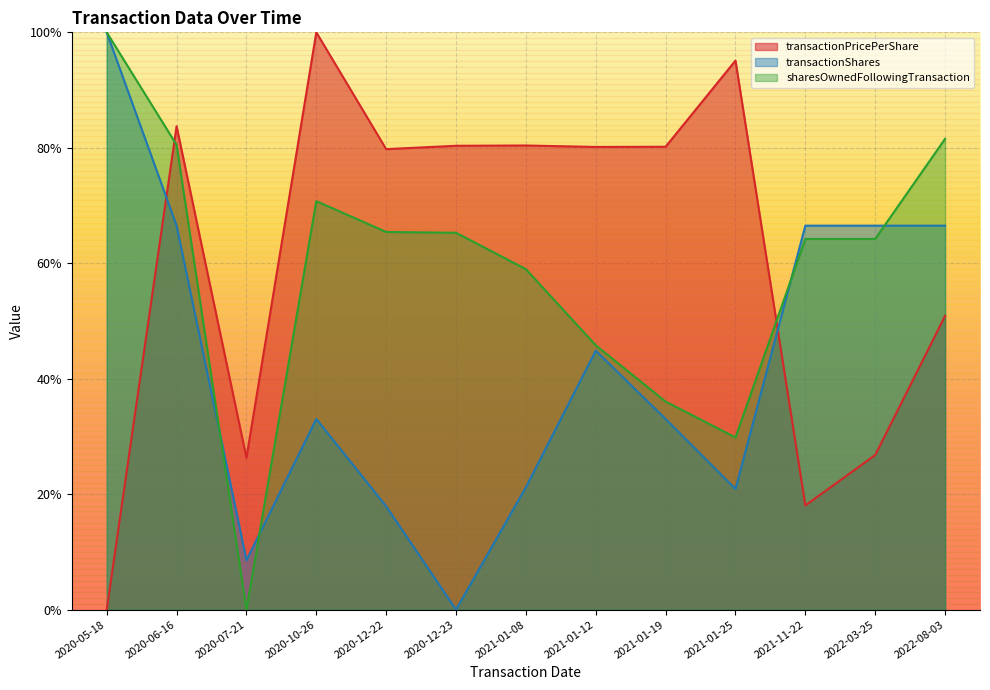

After their last crossing, which series has the higher values: transactionPricePerShare or transactionShares?

transactionShares